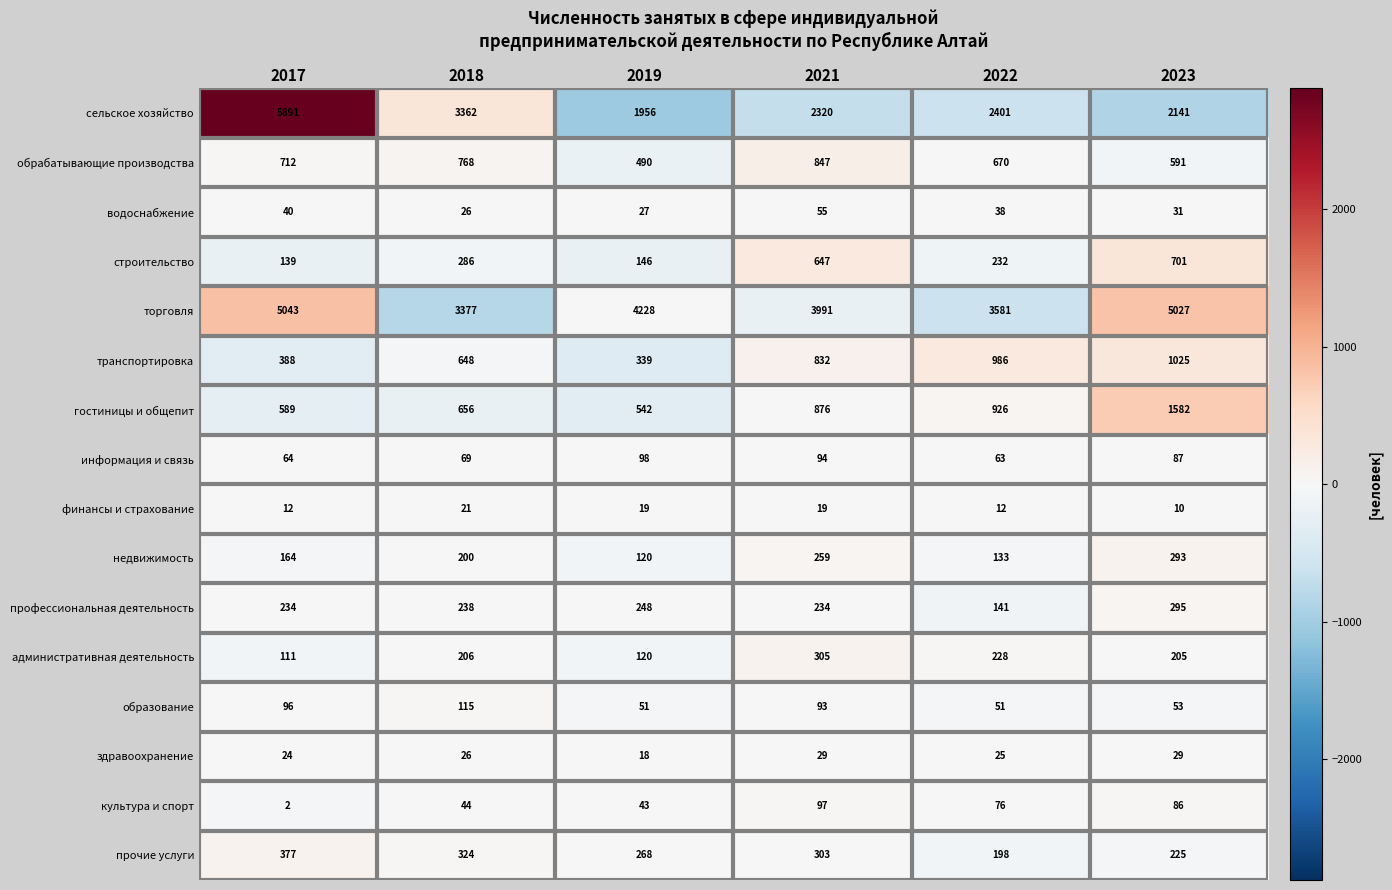

What is the average value of the торговля series?

4208